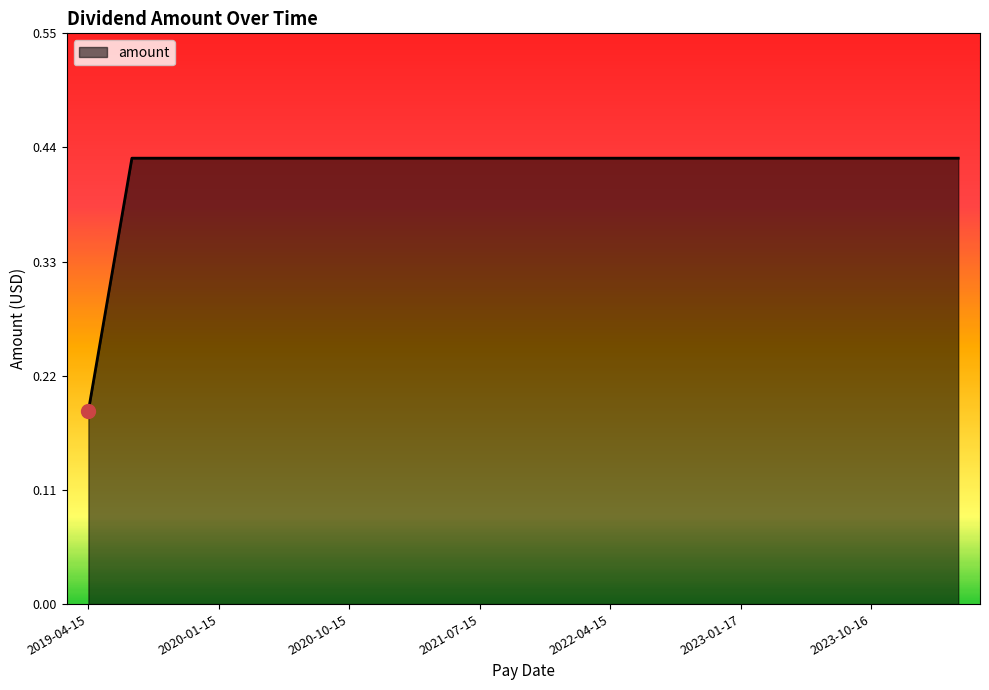

Which category has the highest value across all series?

2019-07-15